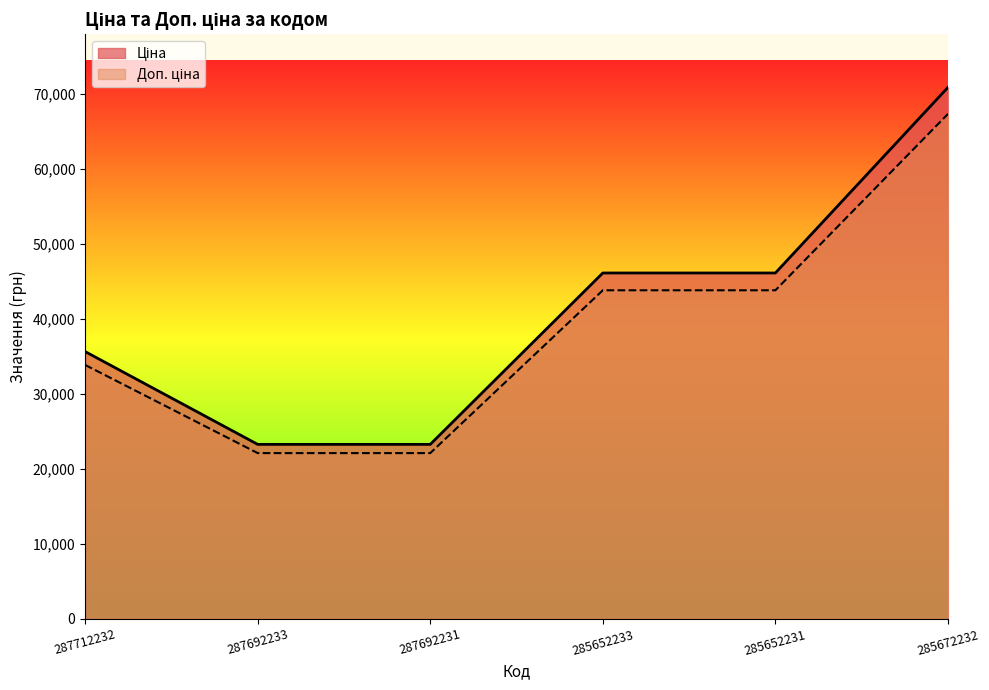

Which has a higher value, 285652233 or 287692231?

285652233